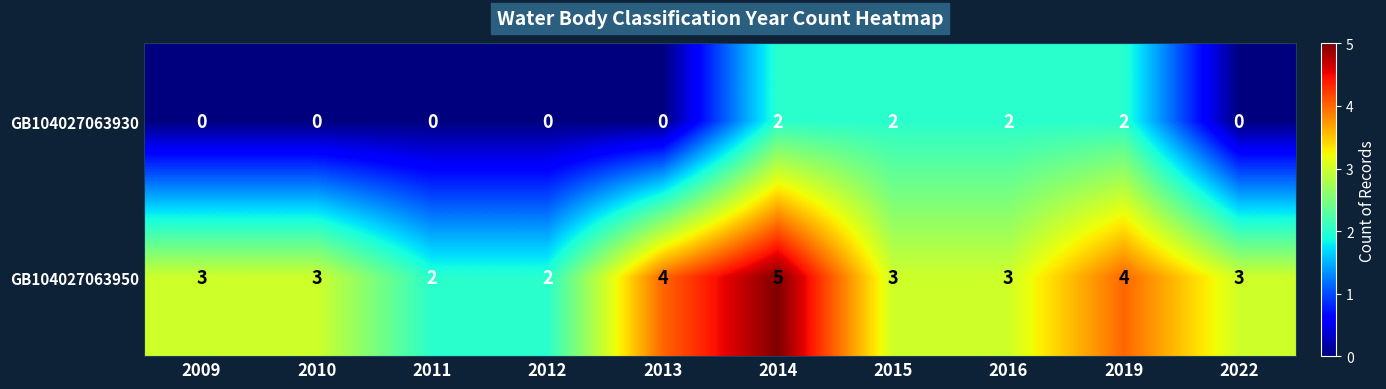

Is the value of GB104027063950 at 2014 greater than the value of GB104027063930 at 2016?

Yes